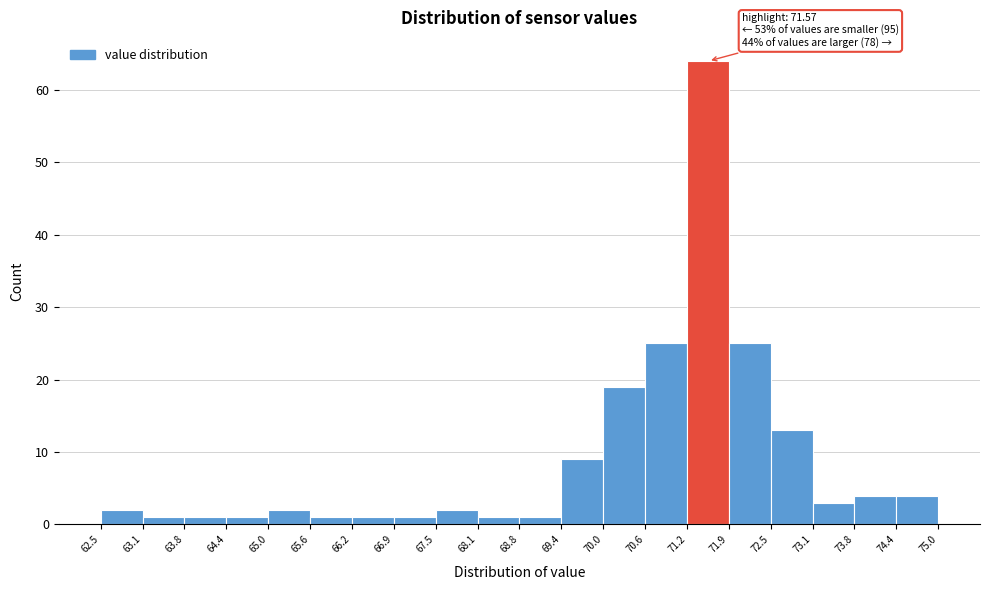

Which range on the x-axis has the tallest bar?

71.2 to 71.9